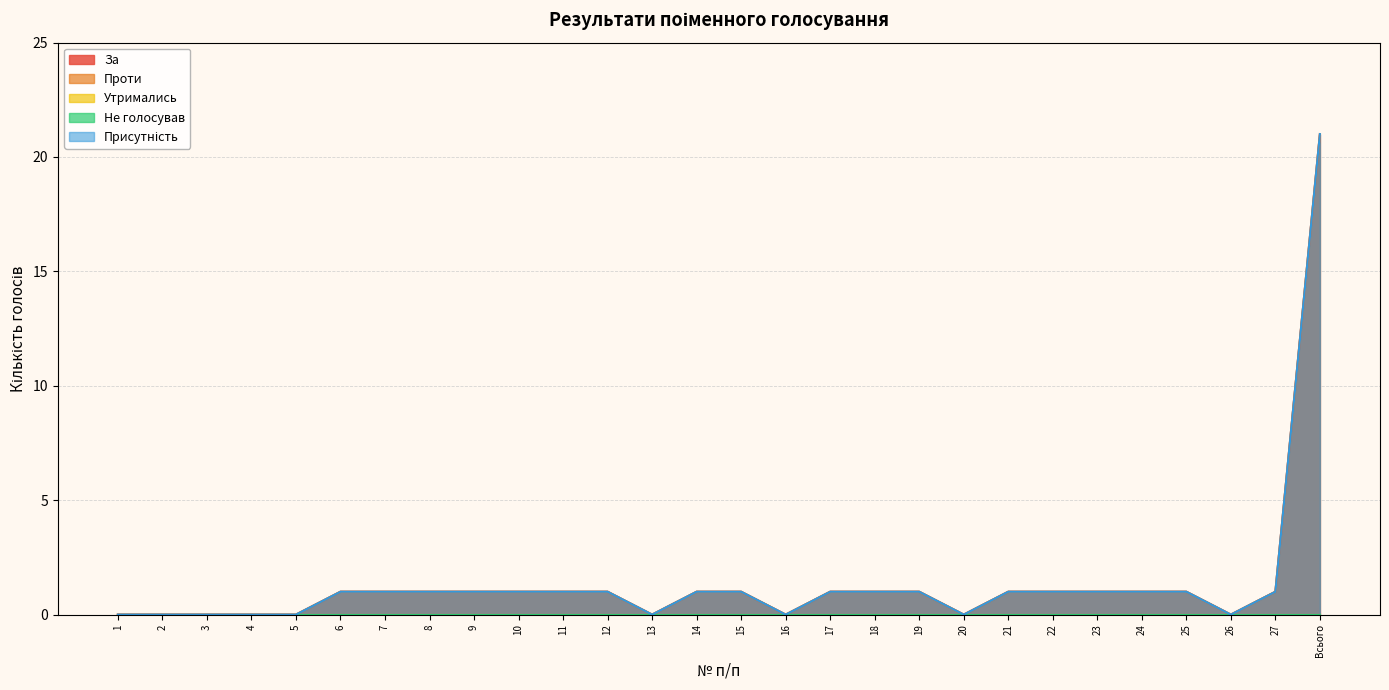

At which category is the sum across all series the highest?

Всього